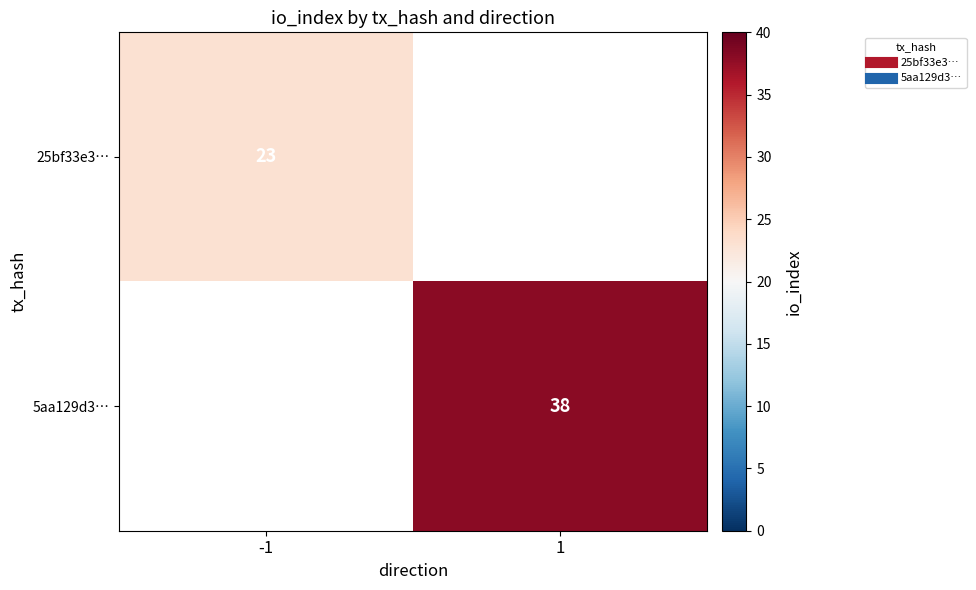

Is the value of 25bf33e3… at 1 greater than the value of 5aa129d3… at -1?

No